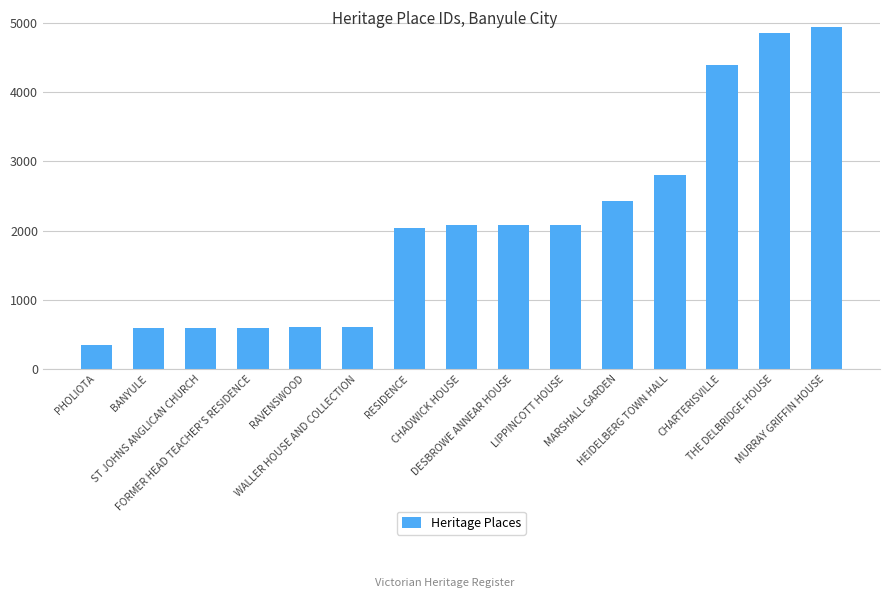

What is the difference between the second highest and minimum values?

4501